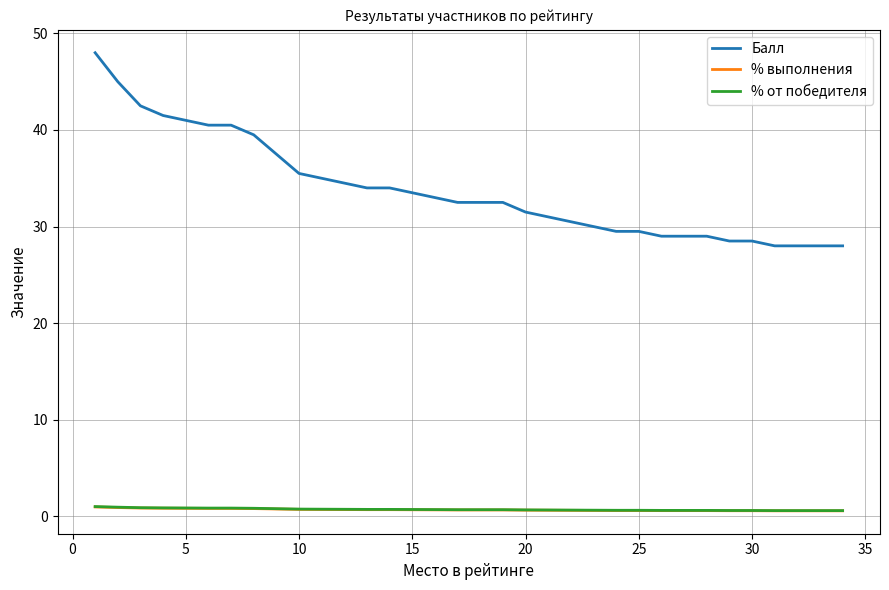

Which series has the largest total across all categories?

Балл